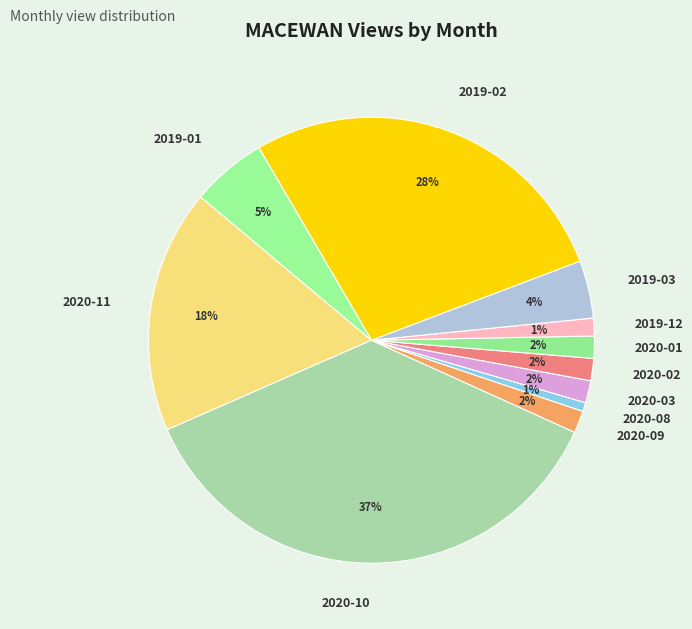

The 2020-08 slice represents 11% of the pie. True or false?

False